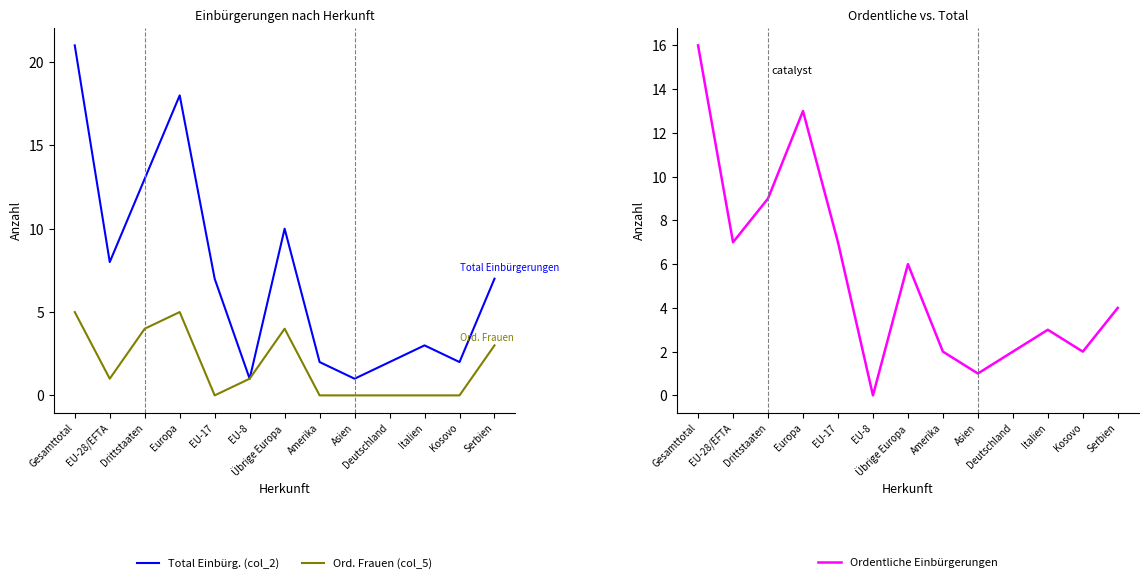

What is the spread (max minus min) of values at Europa?

13